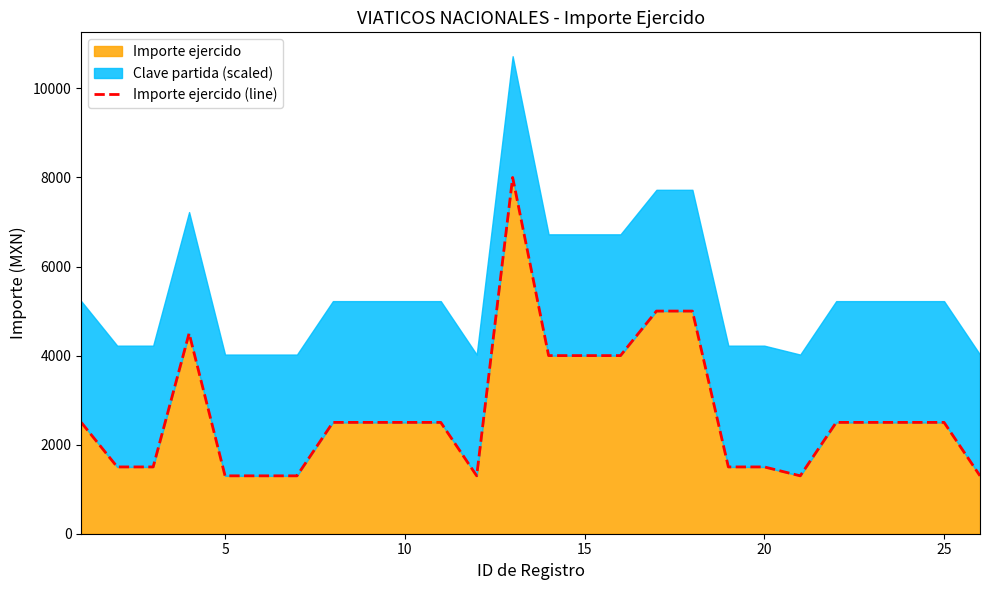

The value of Importe ejercido at 20 is 638. True or false?

False